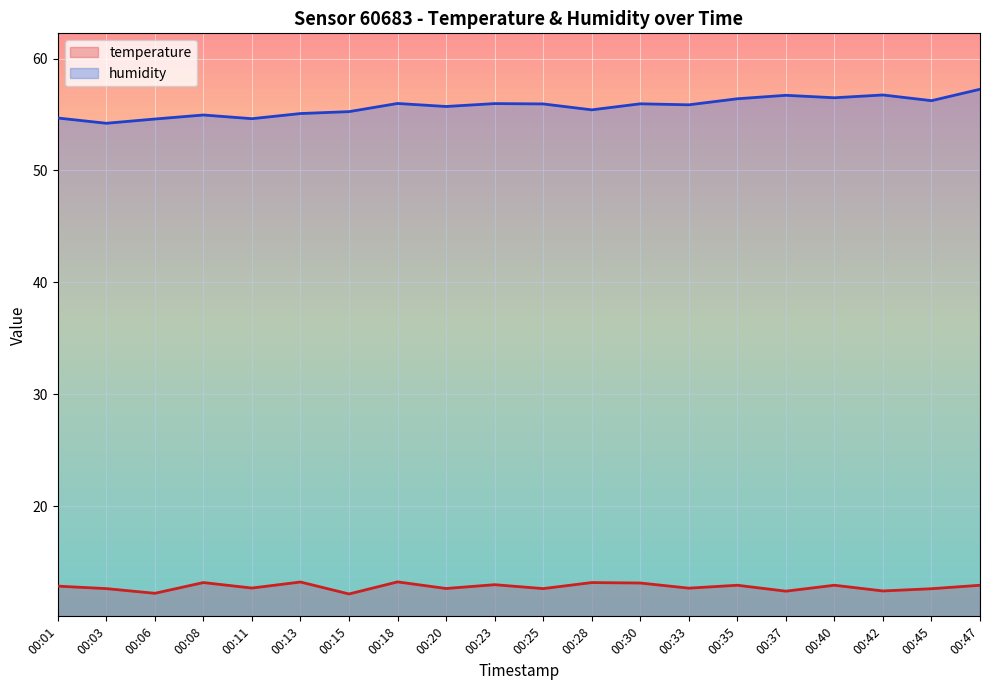

What is the highest value of the temperature series?

13.2